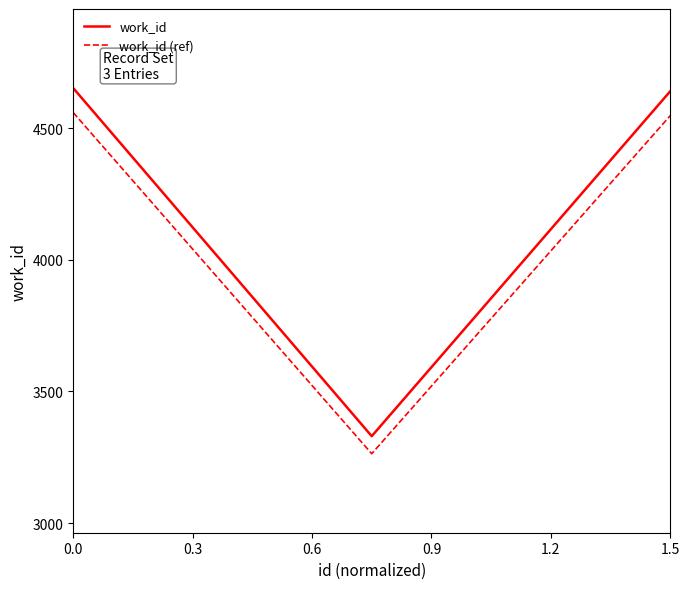

How many series are shown in this chart?

2